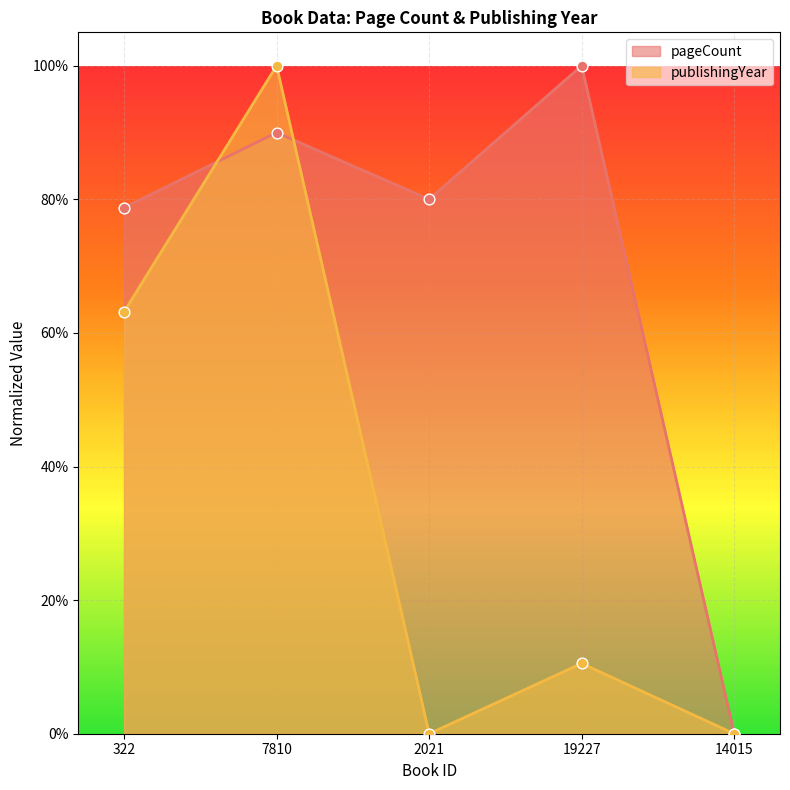

At how many categories does at least one series exceed 0?

4